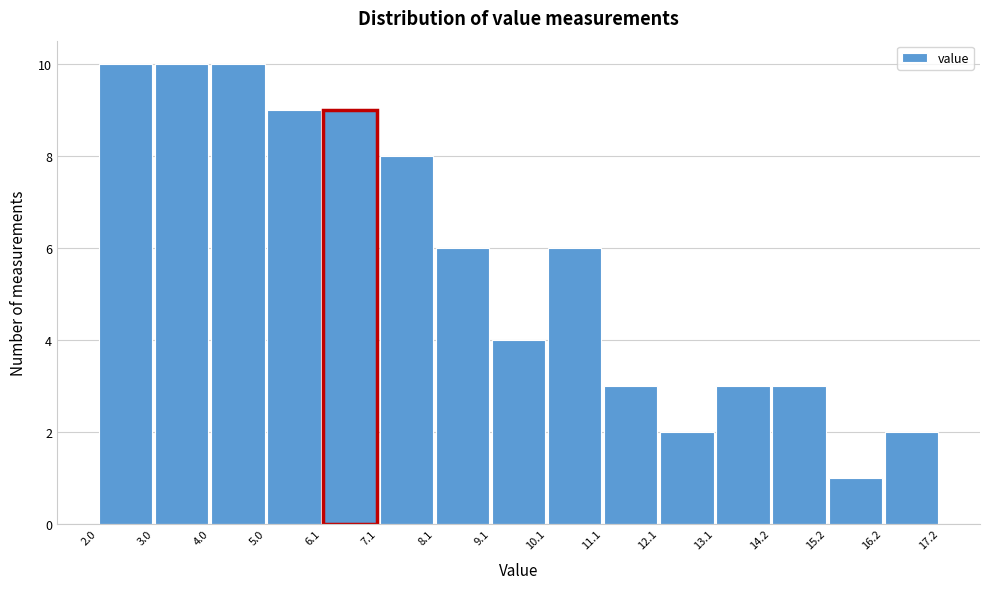

How tall is the bar that spans 10.1 to 11.1 on the x-axis? The values are not printed on the chart, so give them approximately, as read against the axis.

6